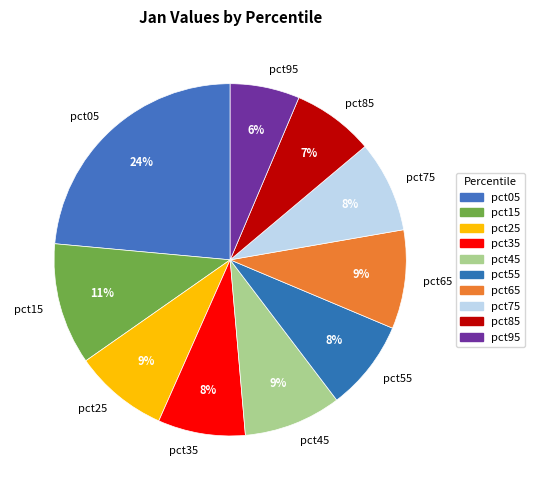

Count the number of slices in the pie.

10